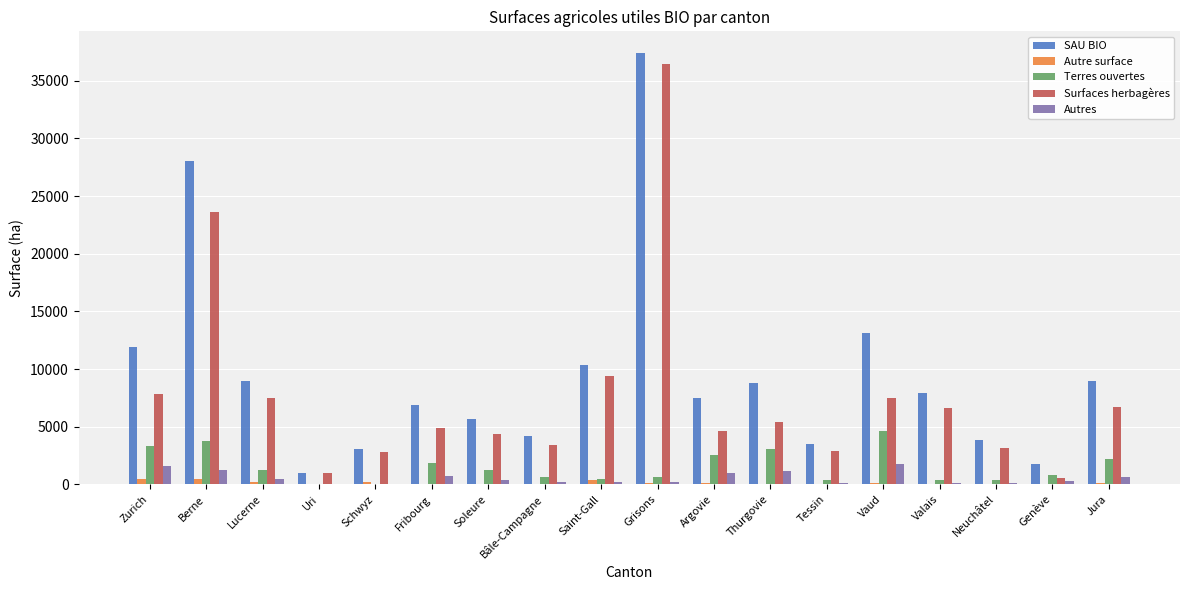

Which label corresponds to the largest value in the chart?

Grisons